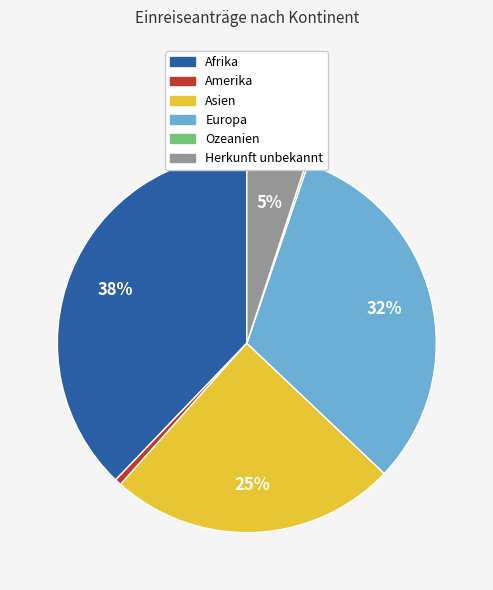

The Europa slice represents 40% of the pie. True or false?

False